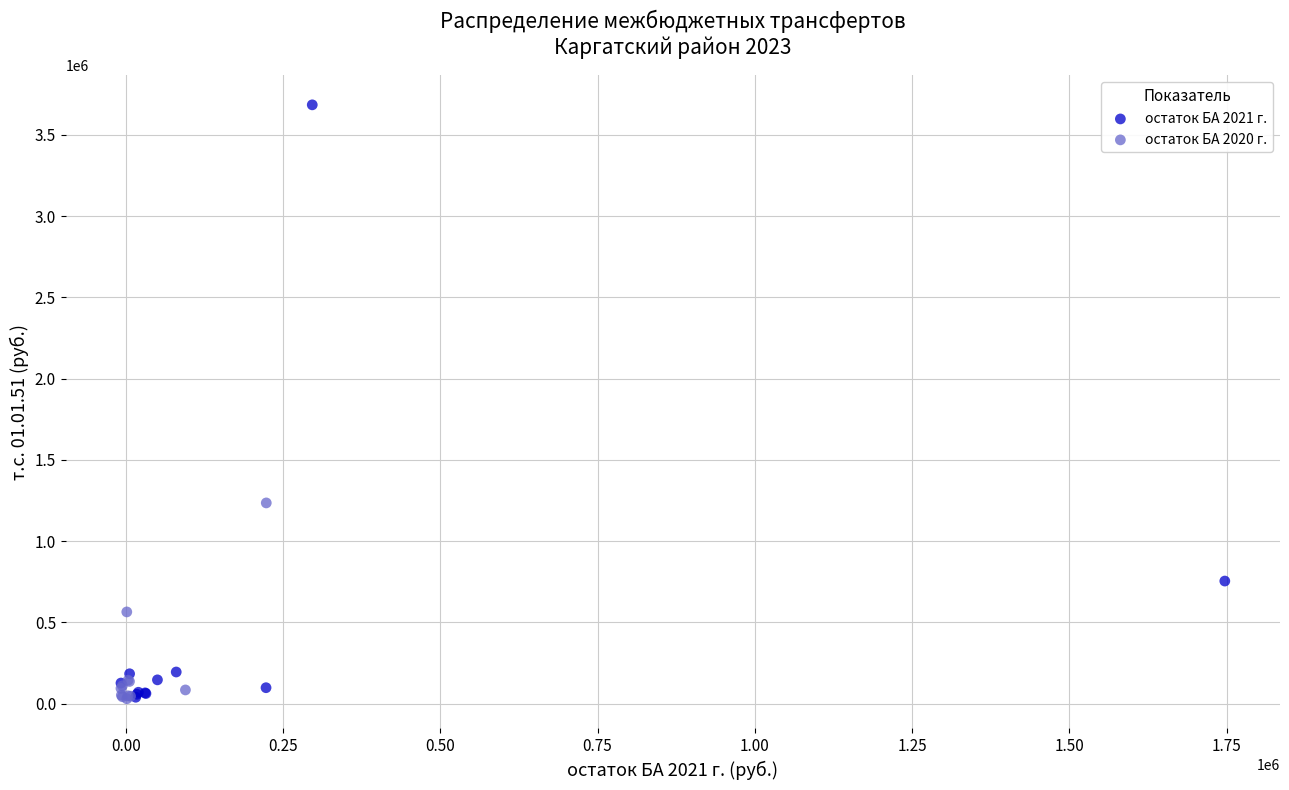

Which series contains the highest Y value?

остаток БА 2021 г.